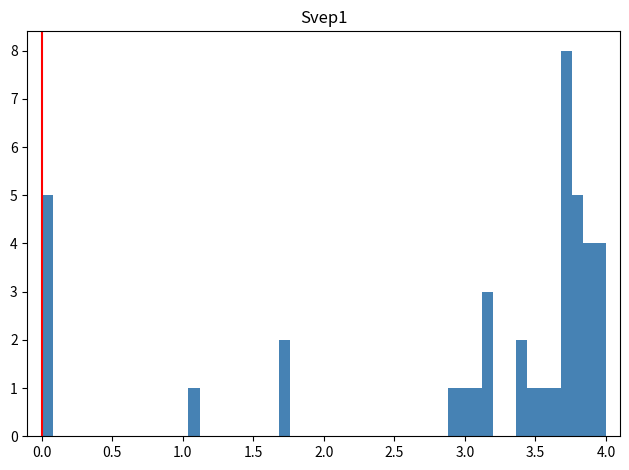

Read against the x-axis, roughly where is the centre of the tallest bar?

3.70